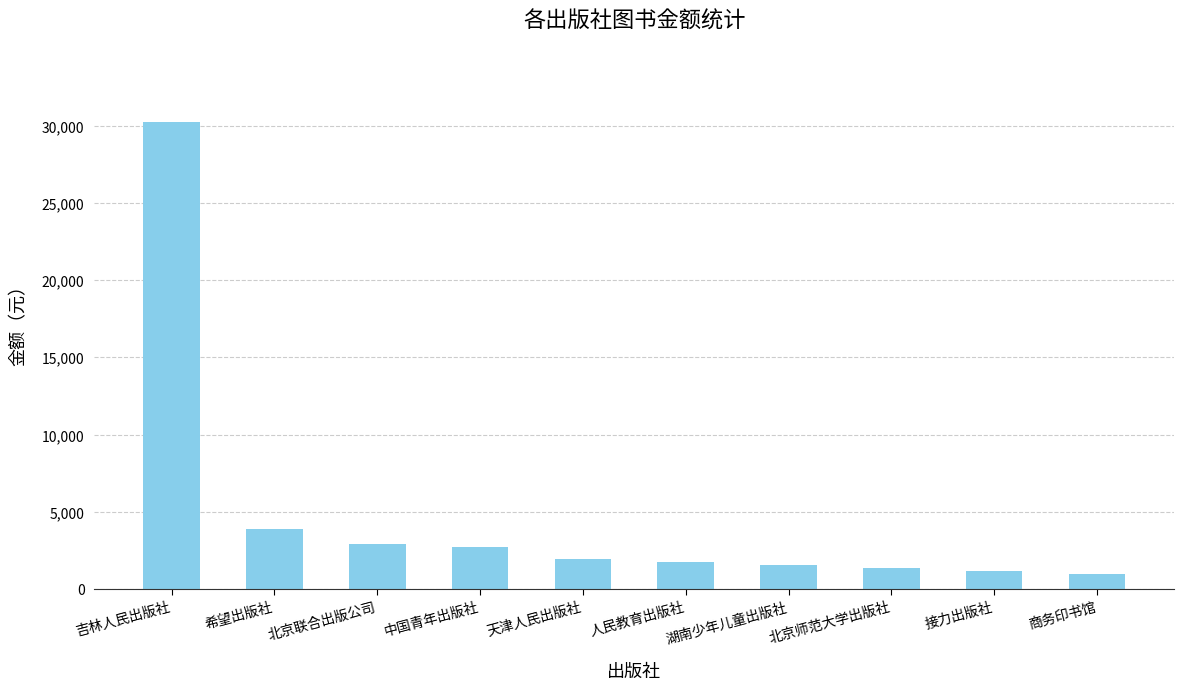

Which label corresponds to the largest value in the chart?

吉林人民出版社